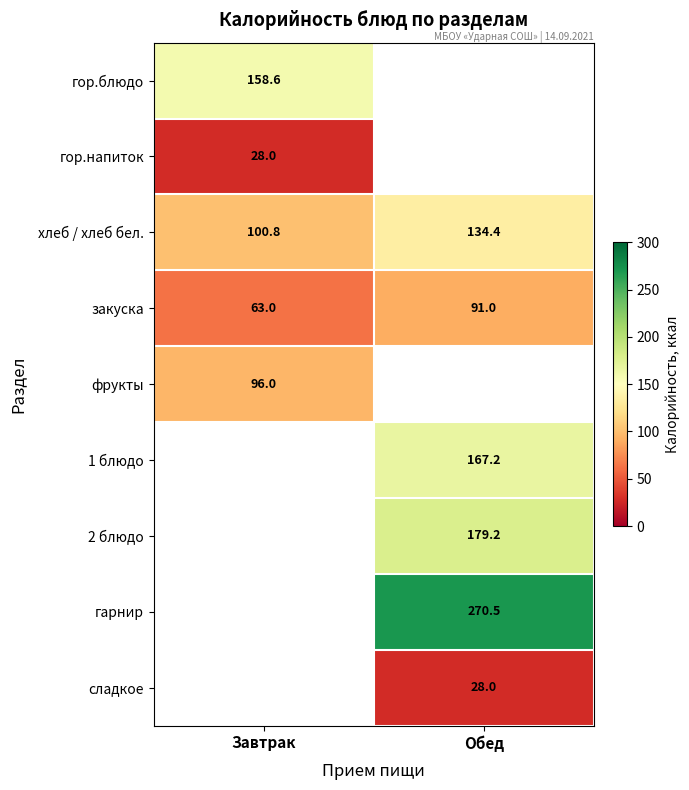

What is the maximum value shown in the chart?

270.5